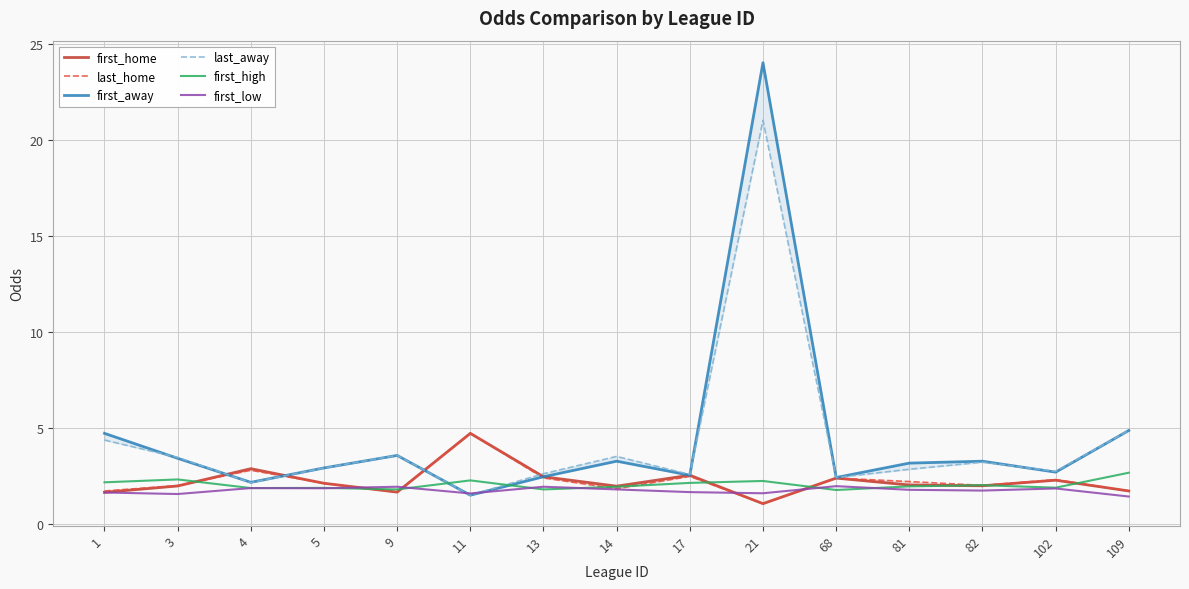

What is the difference between the highest and lowest values at 81?

1.4